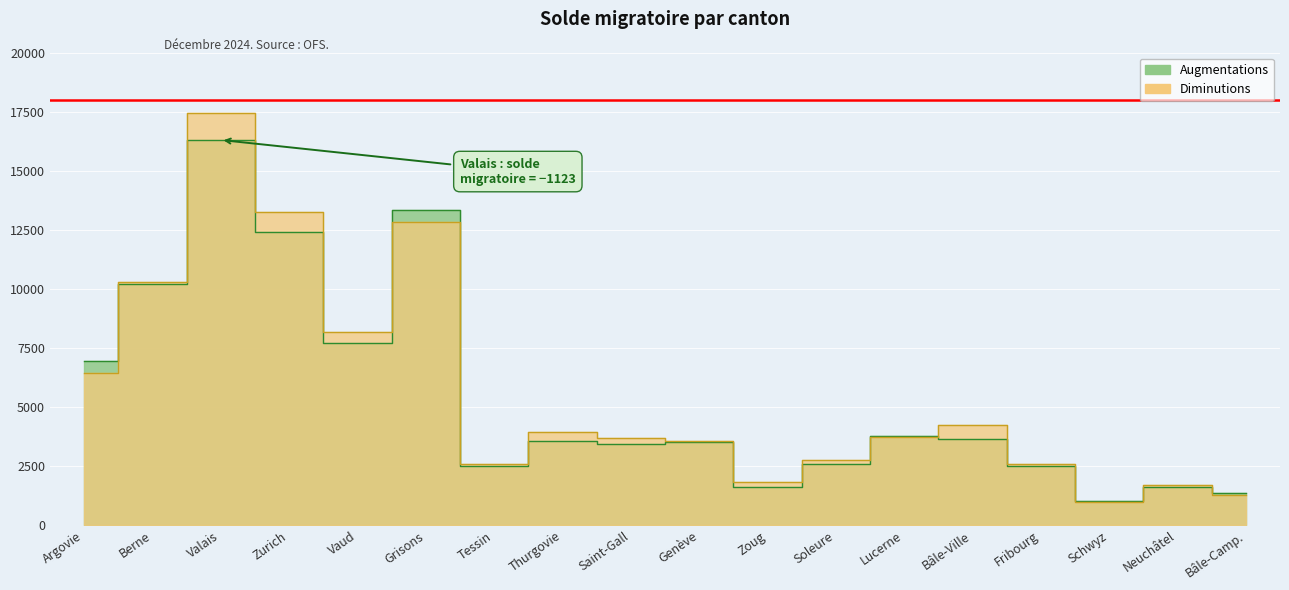

How many data points does each series have?

18